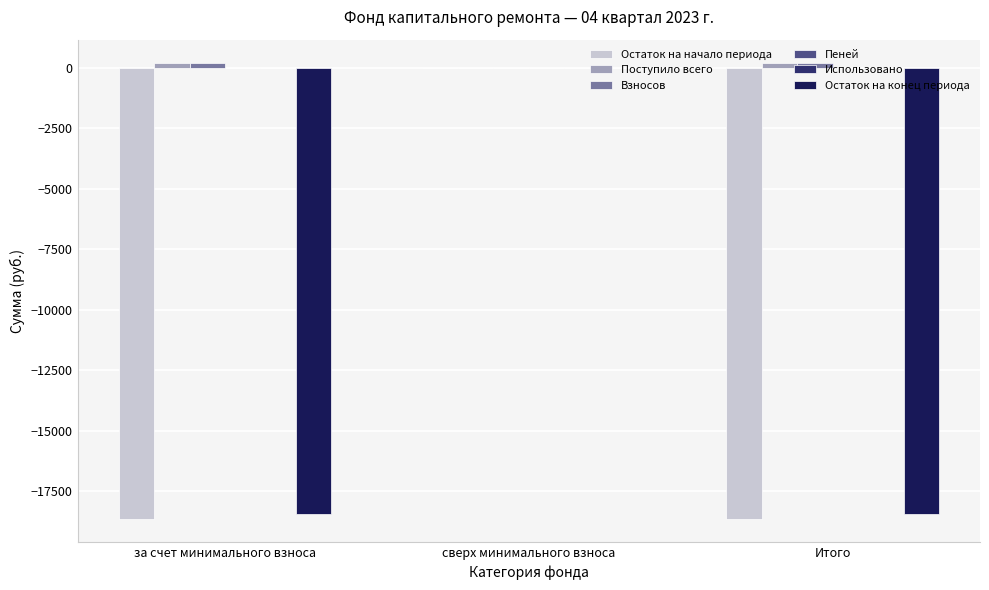

Are the bars horizontal?

No